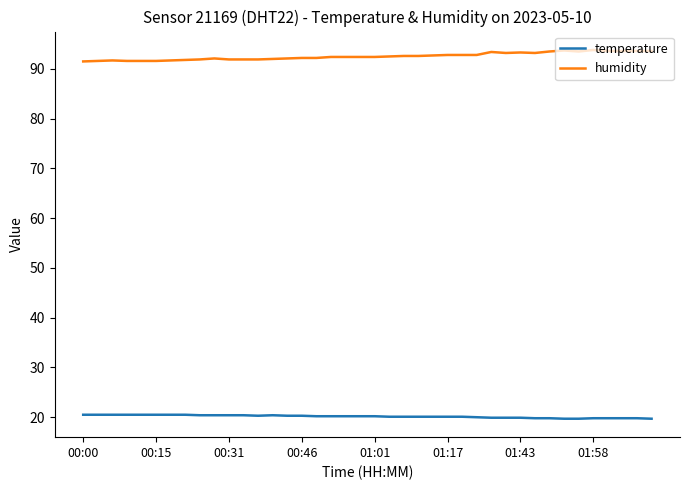

True or false: temperature and humidity intersect in this chart.

False